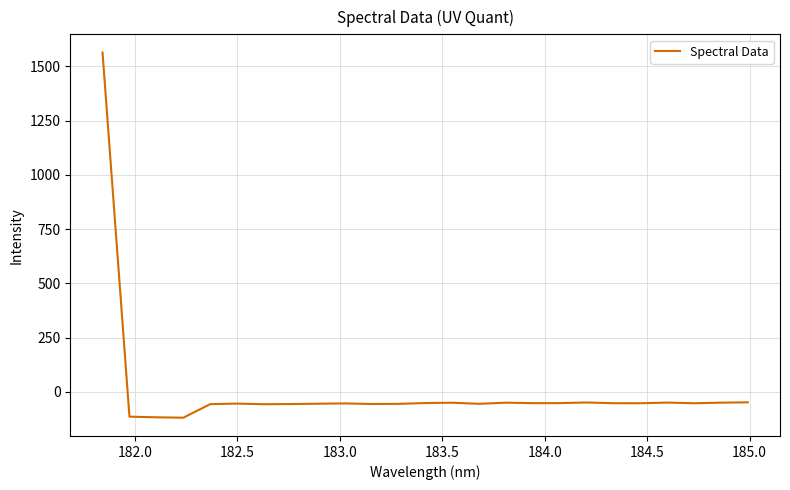

What is the greatest value displayed?

1563.4